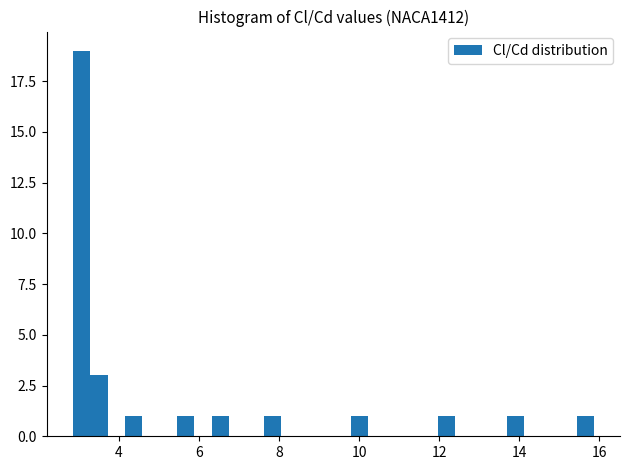

Read against the x-axis, roughly where is the centre of the tallest bar?

3.0